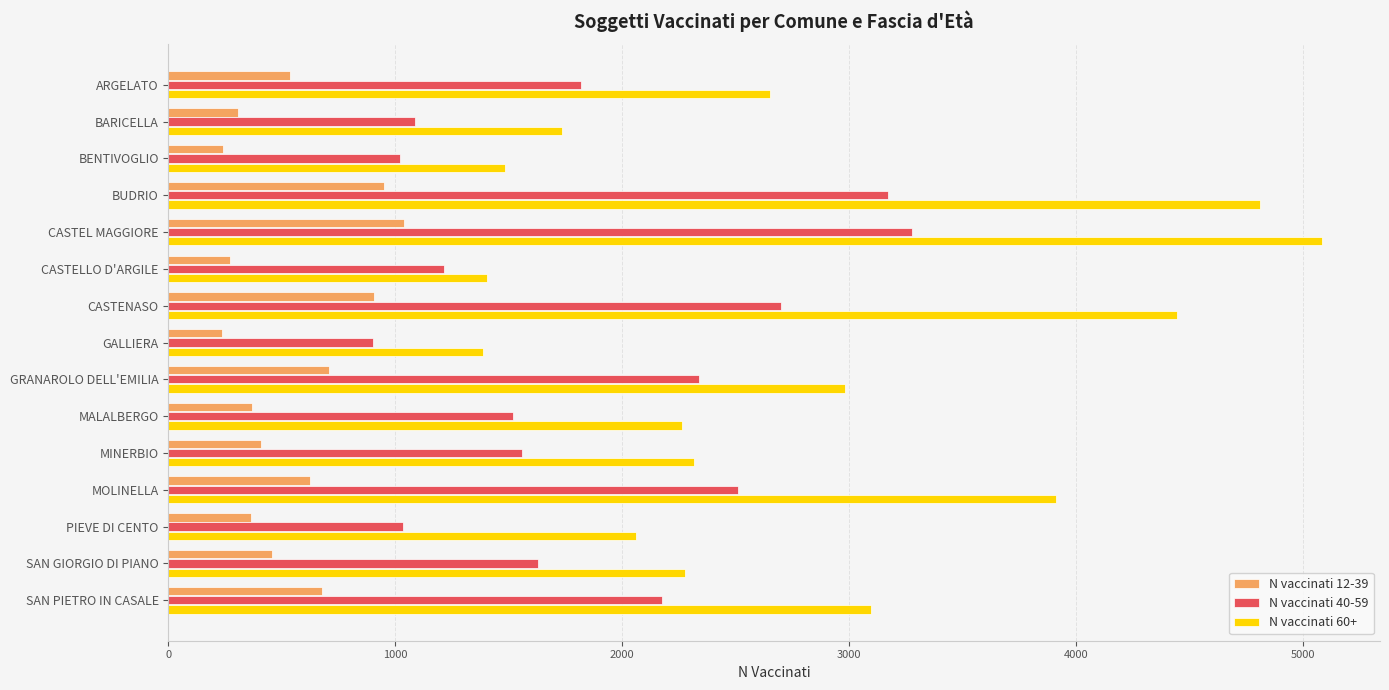

What is the maximum value shown in the chart?

5087